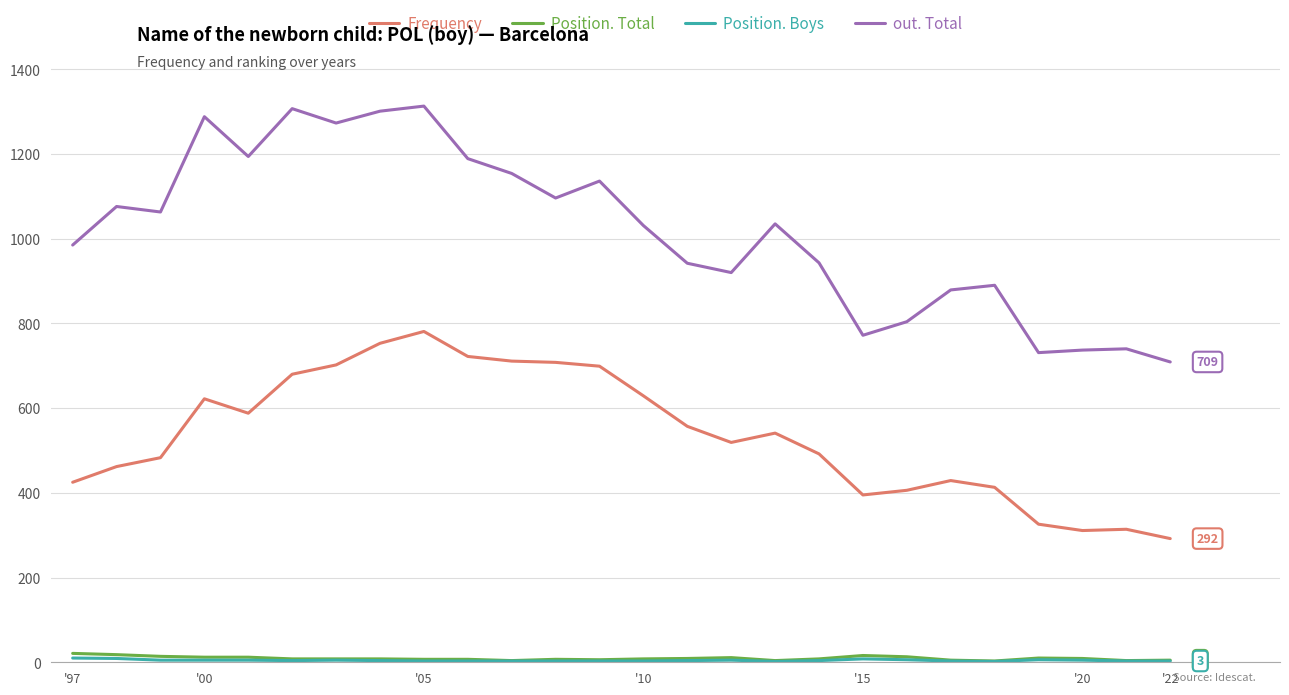

True or false: Frequency and Position. Total cross at least once.

False